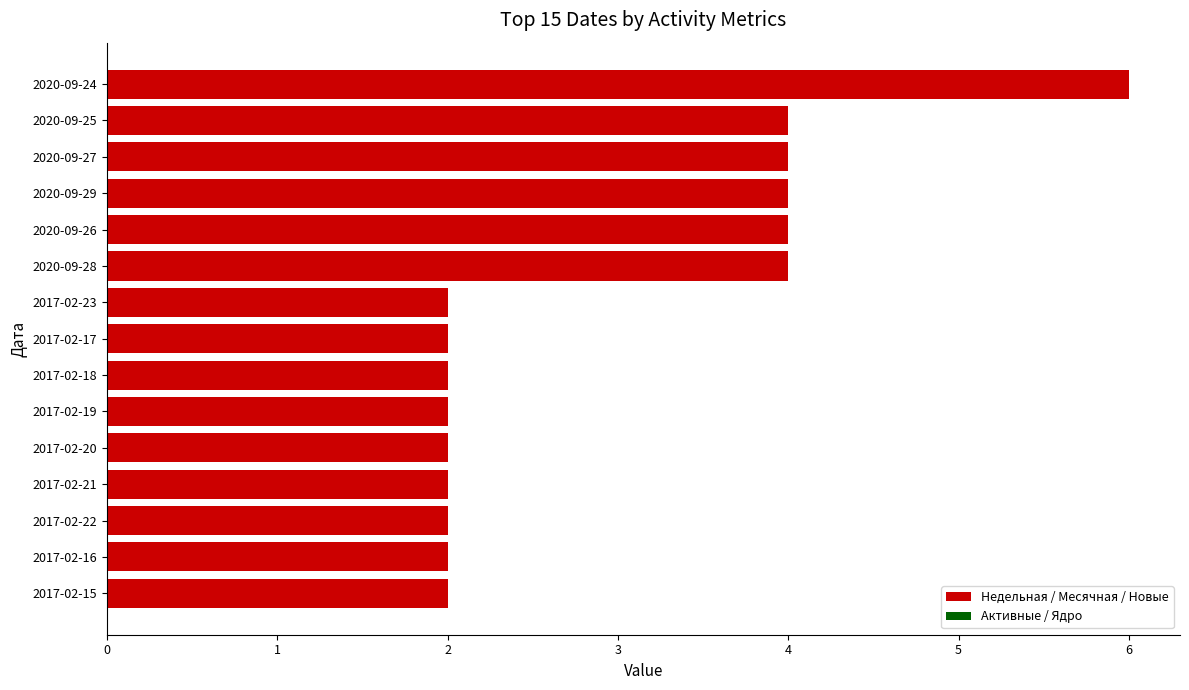

What is the ratio of the value at 2020-09-25 to the value at 2017-02-18?

2.0